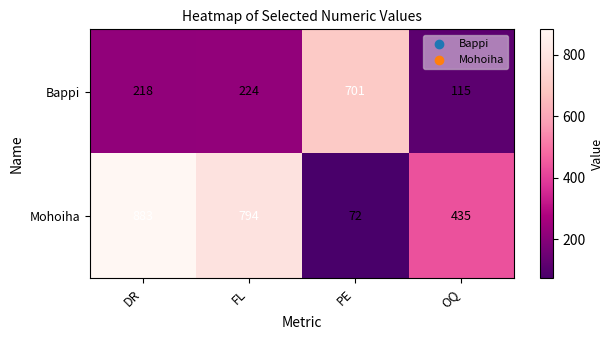

At which category is the sum across all series the highest?

DR